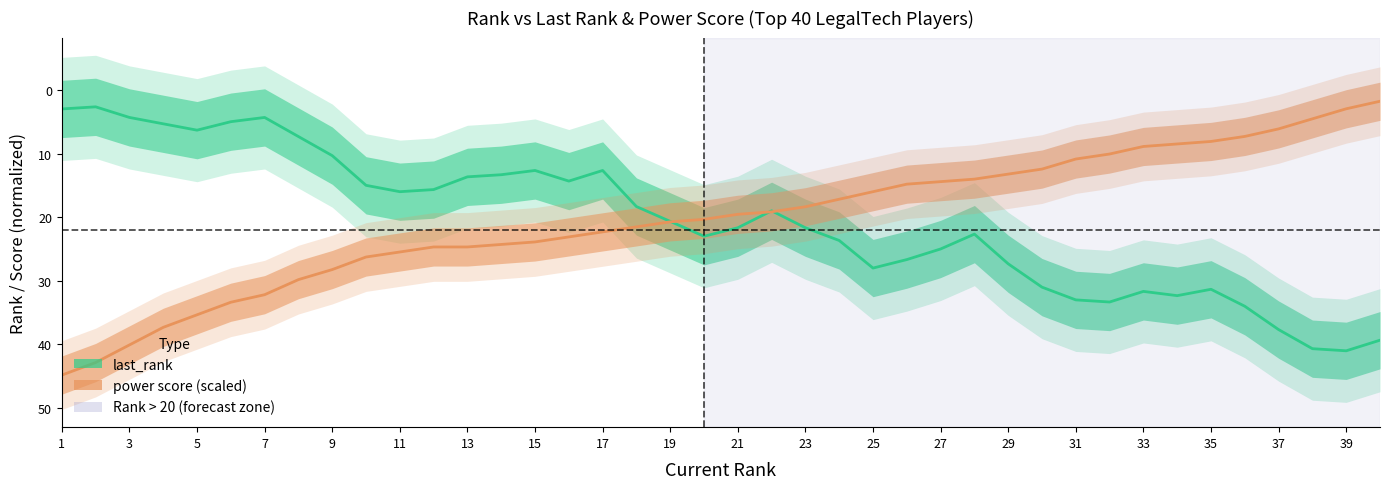

What is the average value of the power score (scaled) series?

20.2